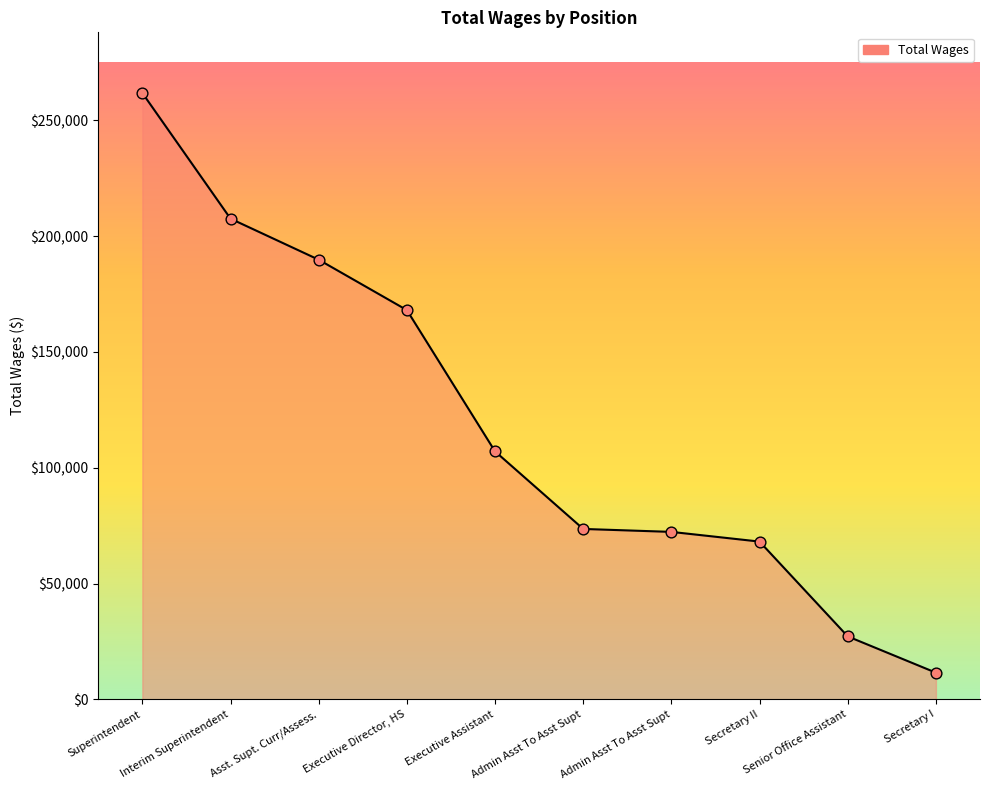

What is the change in value from Executive Director, HS to Secretary II?

-99943